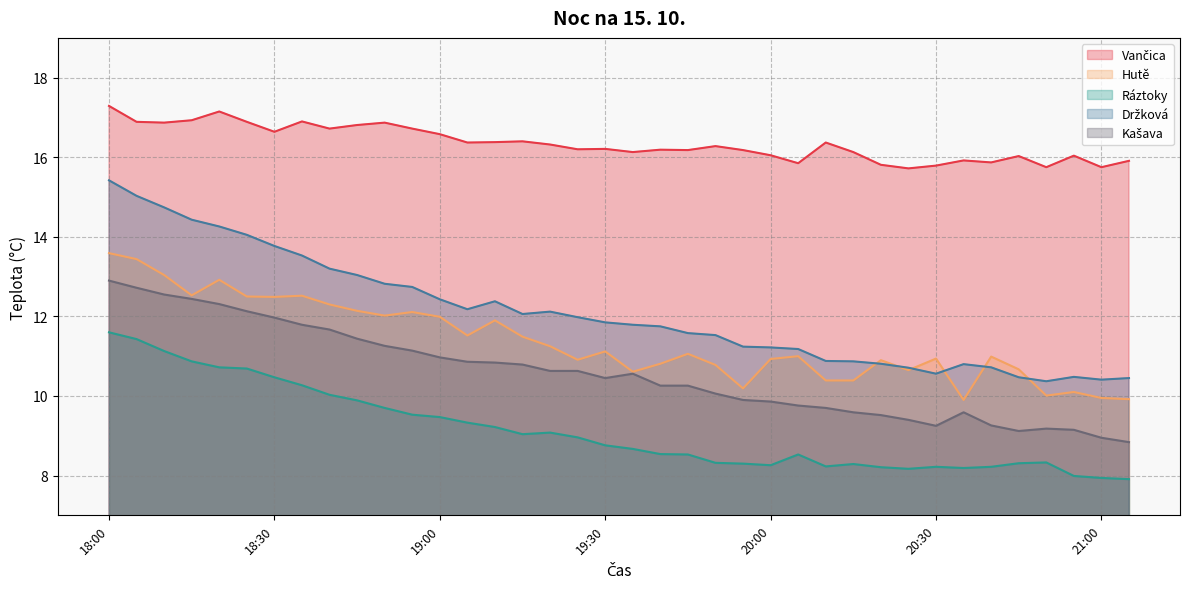

The Ráztoky series shows 8.2 at 20:25. True or false?

True